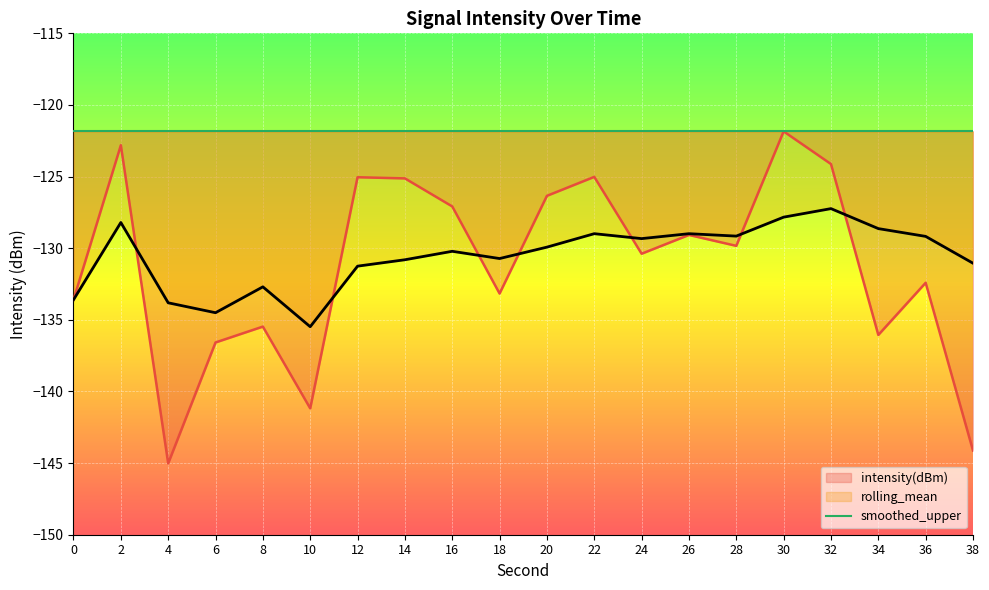

How many categories are shown in the chart?

20